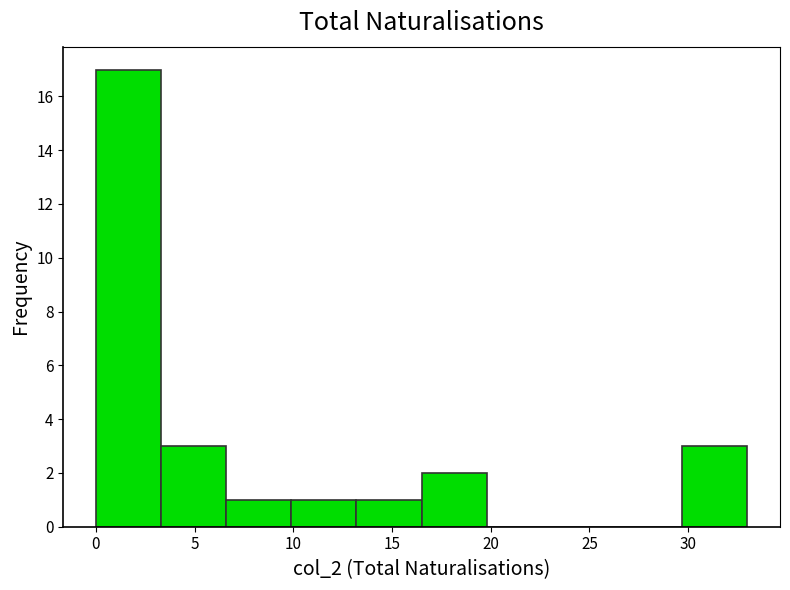

What is the height of the bar covering 13.2 to 16.5 on the x-axis? Neither the bar edges nor the heights are printed on the chart, so give them approximately, as read against the axes.

1